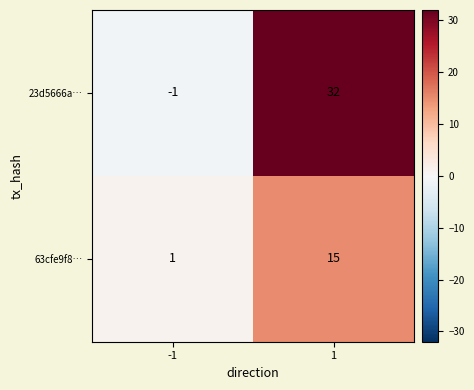

At 1, list the series in order from largest to smallest.

23d5666a…, 63cfe9f8…